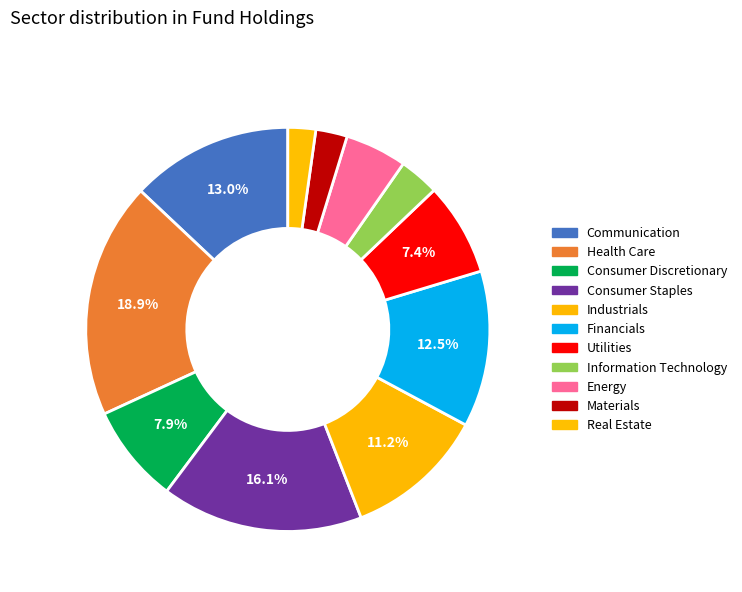

Is Financials the majority of the pie?

No